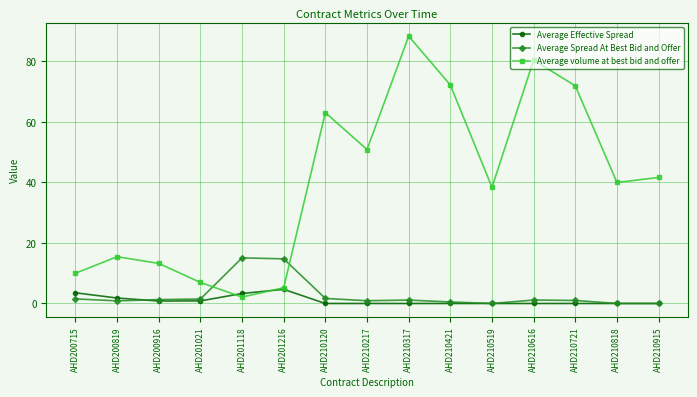

True or false: Average Spread At Best Bid and Offer and Average volume at best bid and offer cross at least once.

True